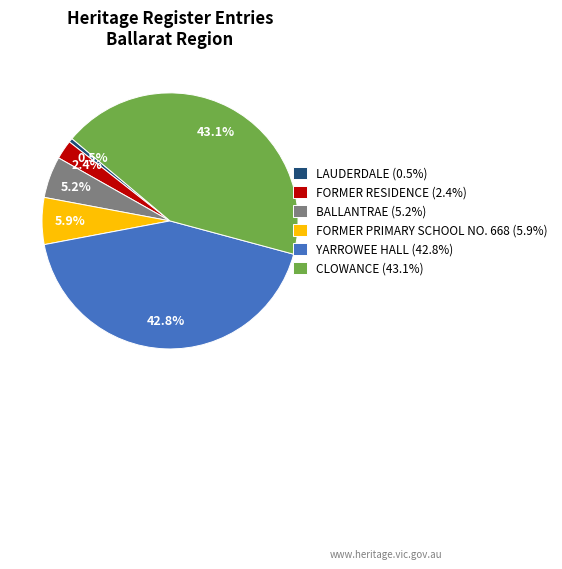

Which category has the smallest portion of the pie?

LAUDERDALE